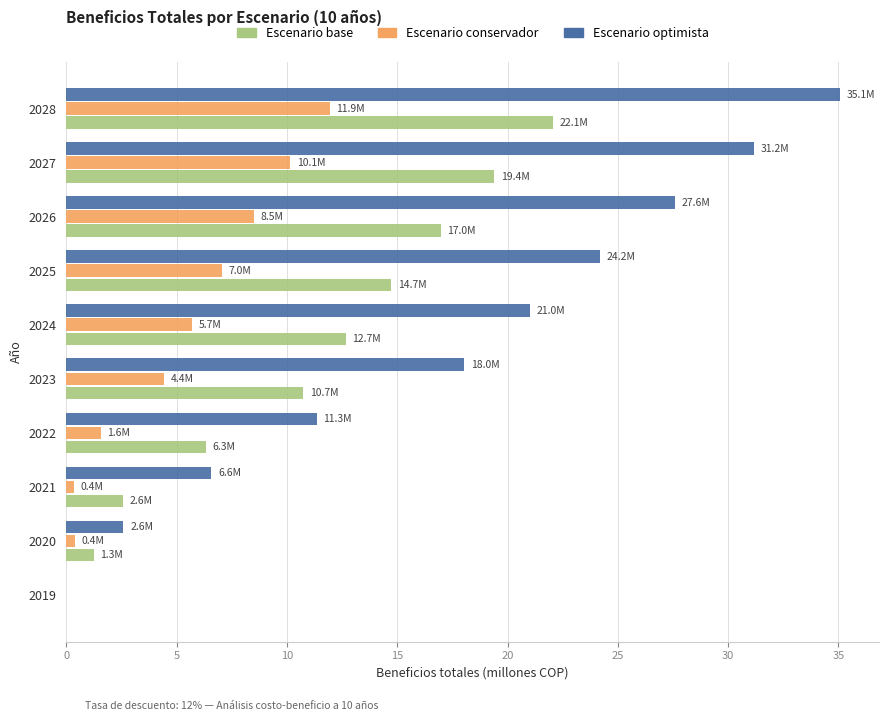

True or false: Escenario base has a value of 1.3 at 2020.

True